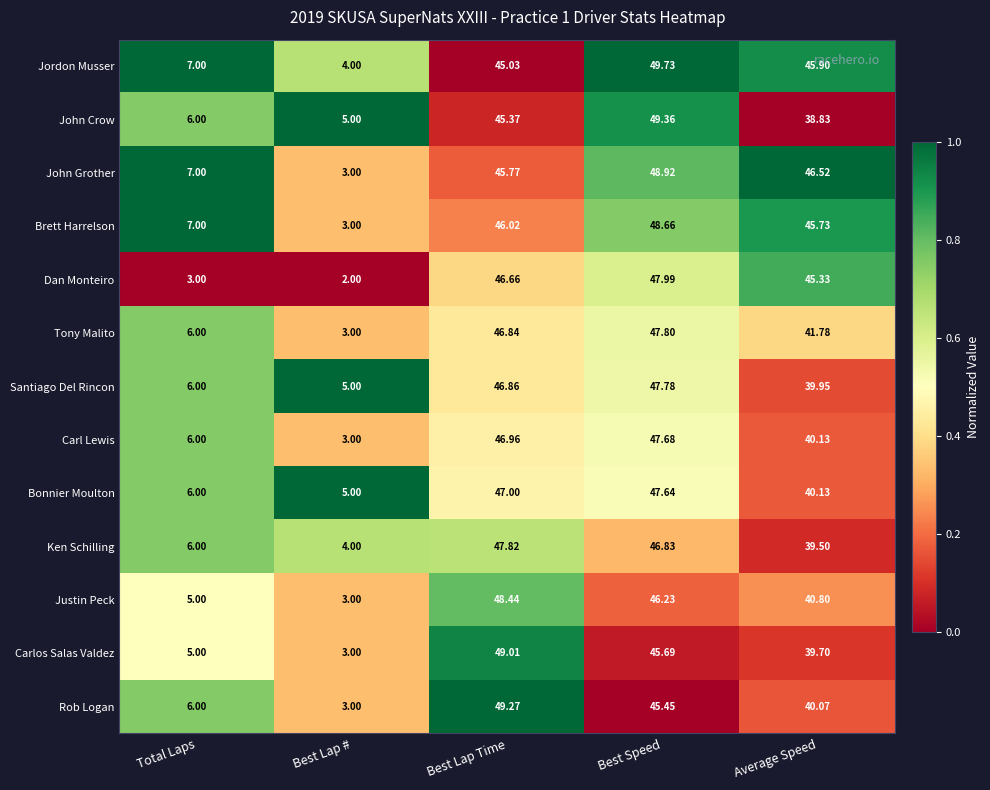

Between Best Lap # and Best Speed, which series saw the biggest shift?

Dan Monteiro